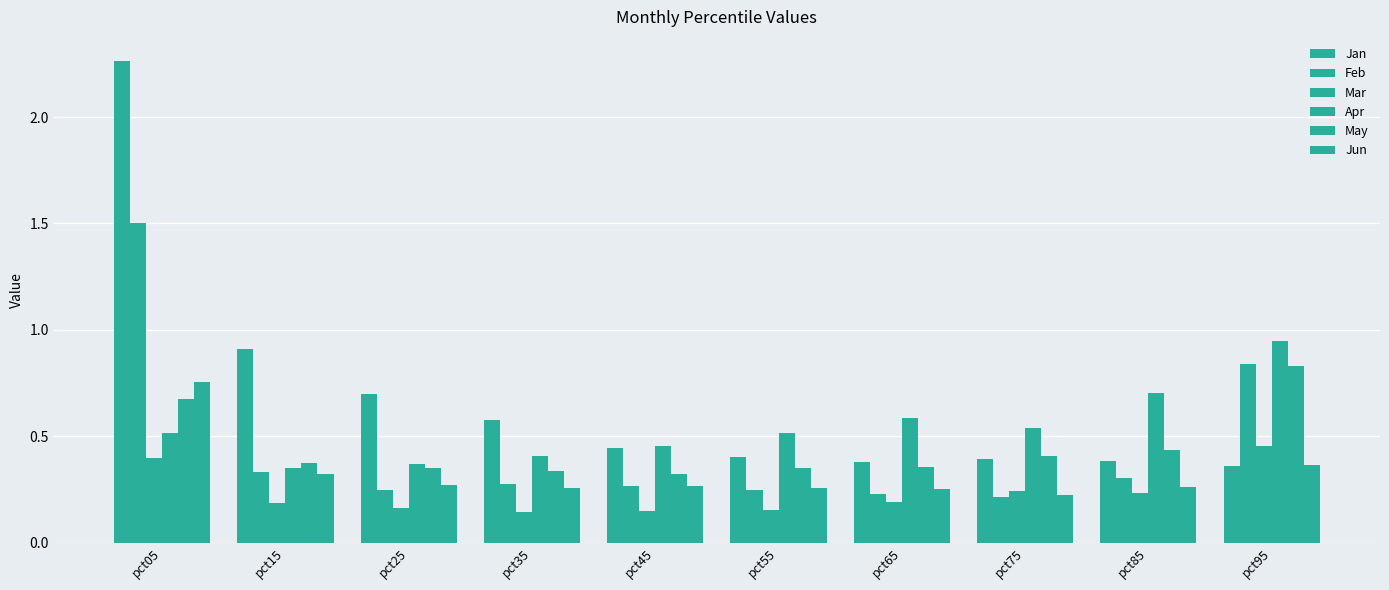

What is the difference between the Jan values at pct55 and pct05?

1.9